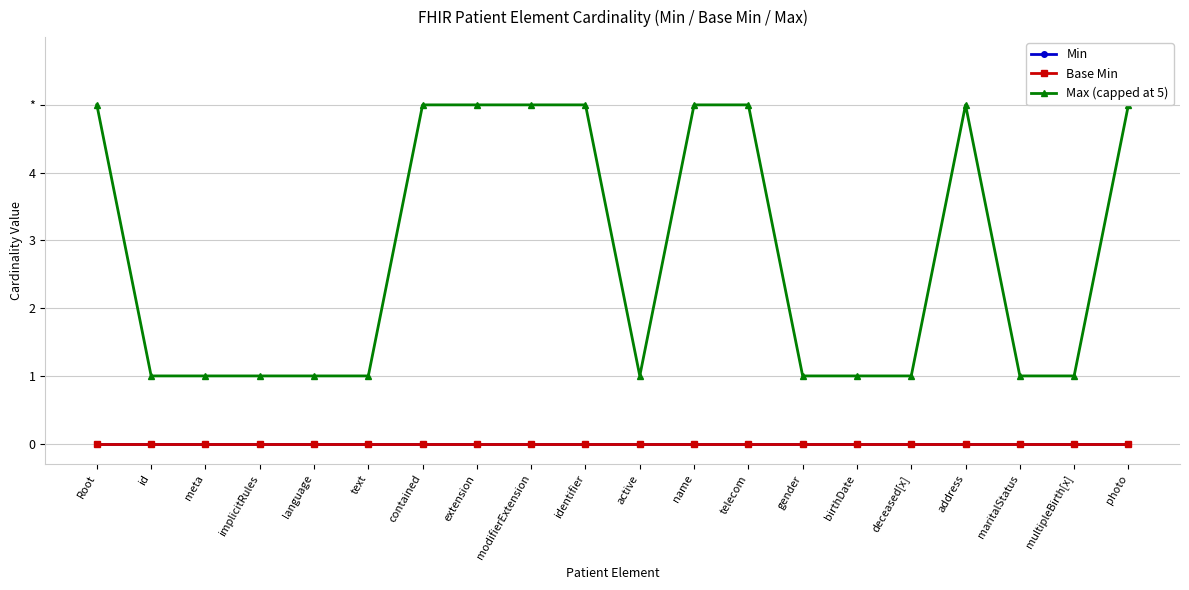

What position from the left is deceased[x]?

16